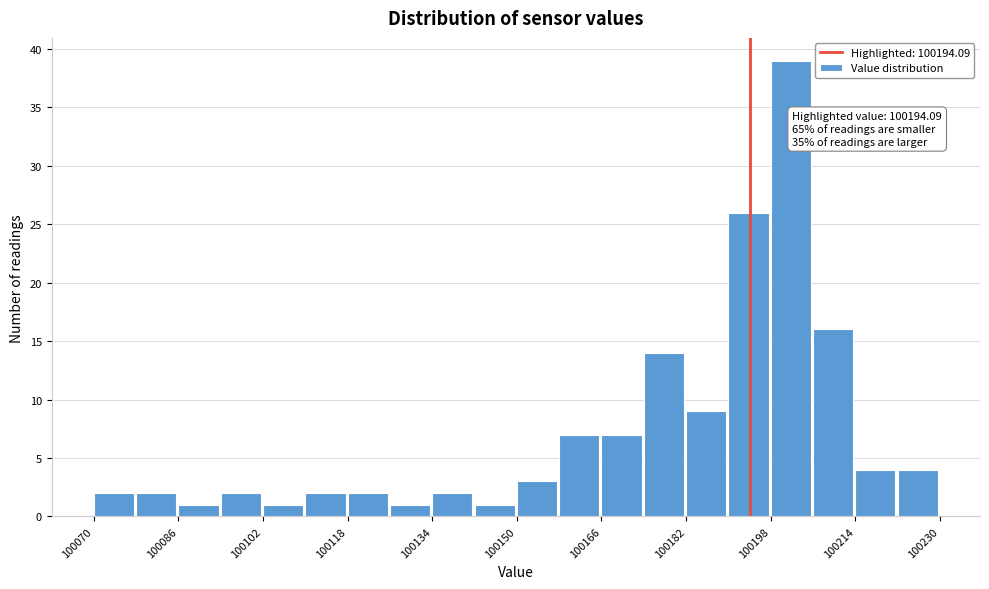

Over which range of the x-axis is the bar tallest?

100198 to 100206